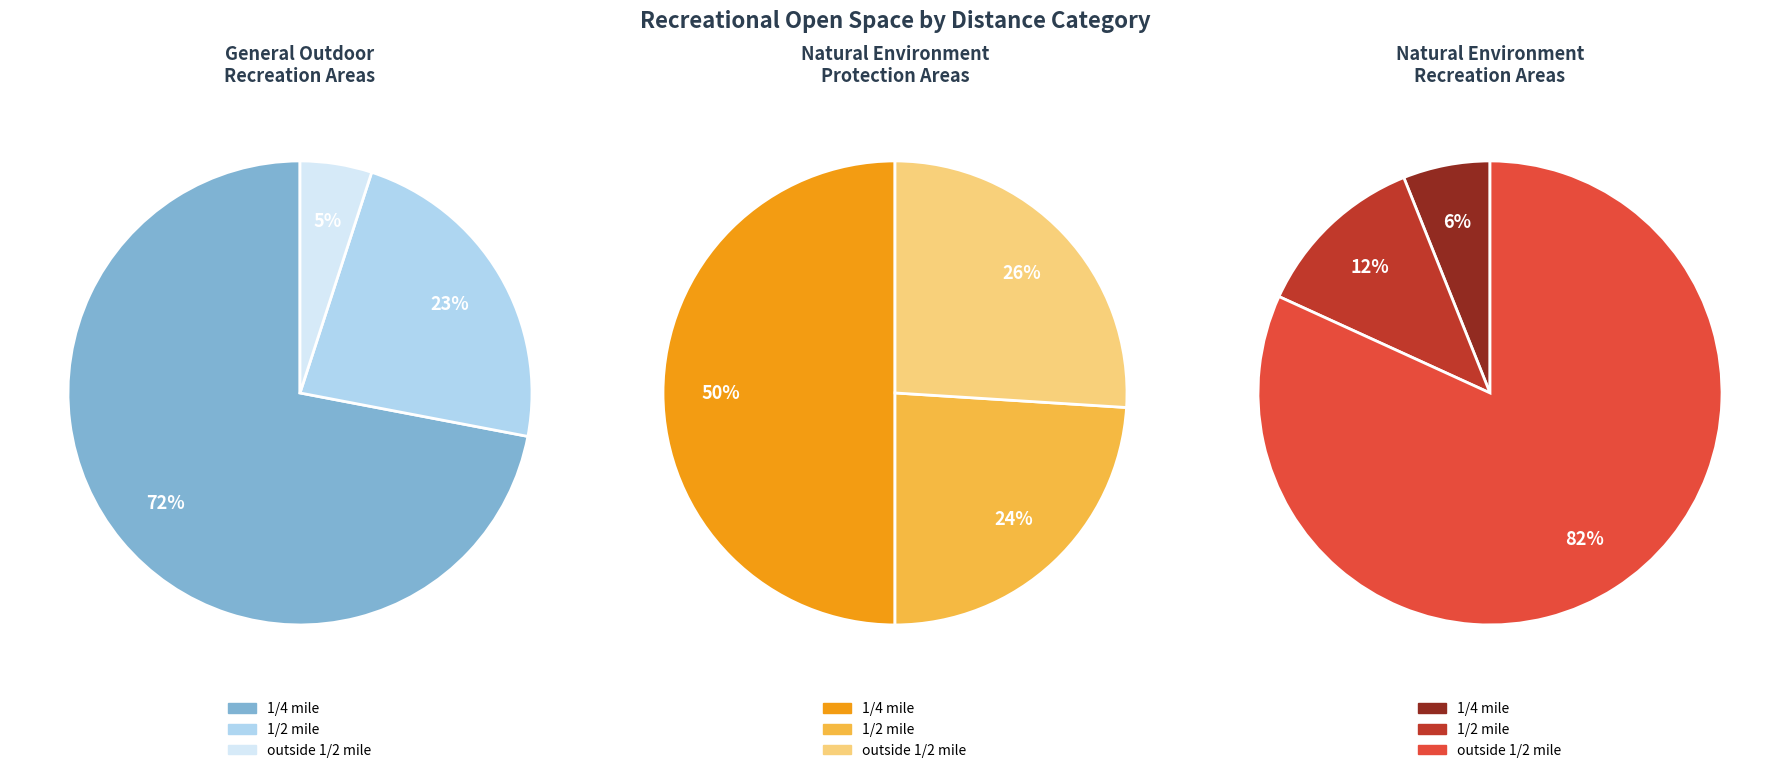

To the nearest percent, what is the difference between the outside 1/2 mile and 1/2 mile slice percentages?

18%